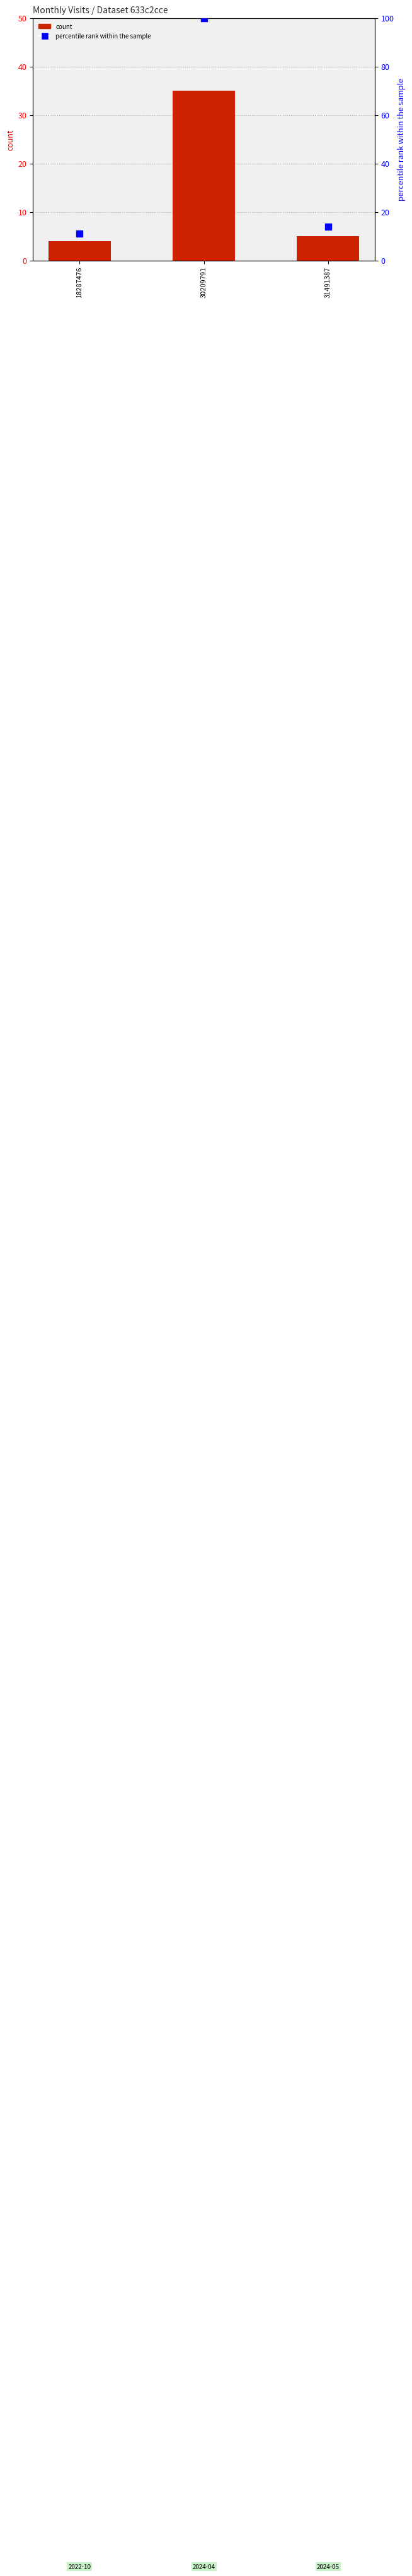

What is the total value across all series at 30209791?

135